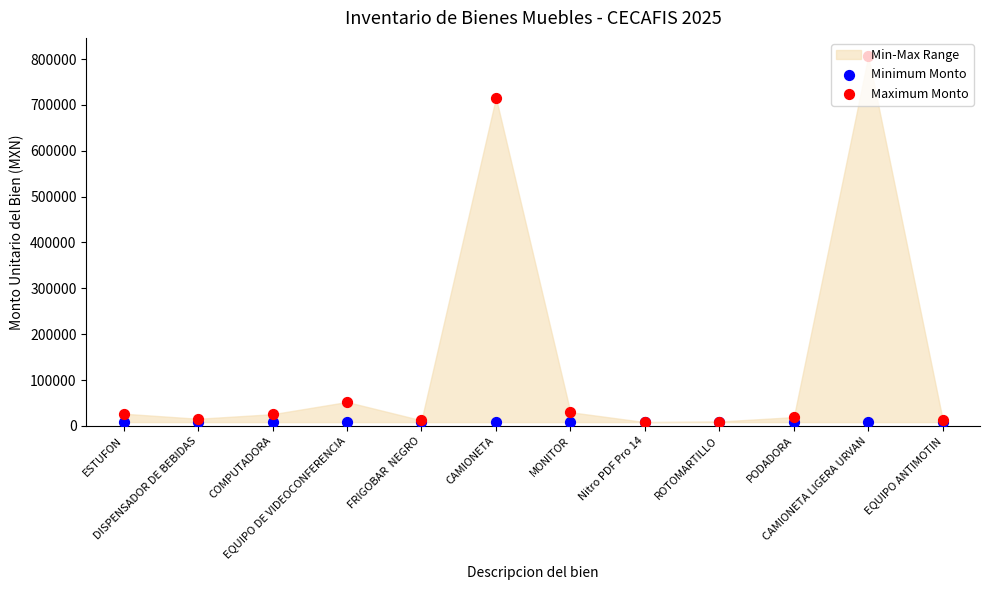

Which series contains the lowest Y value?

Minimum Monto